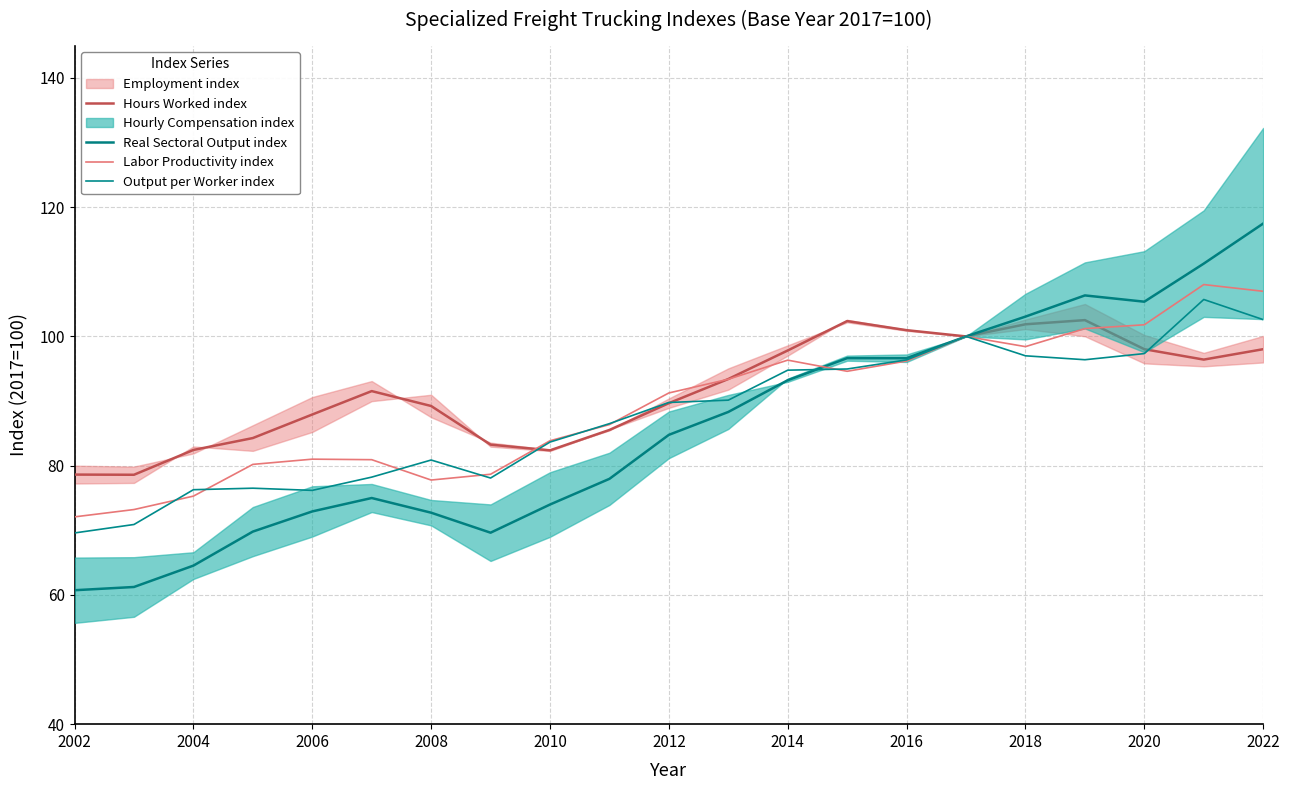

What is the smallest value displayed?

60.7